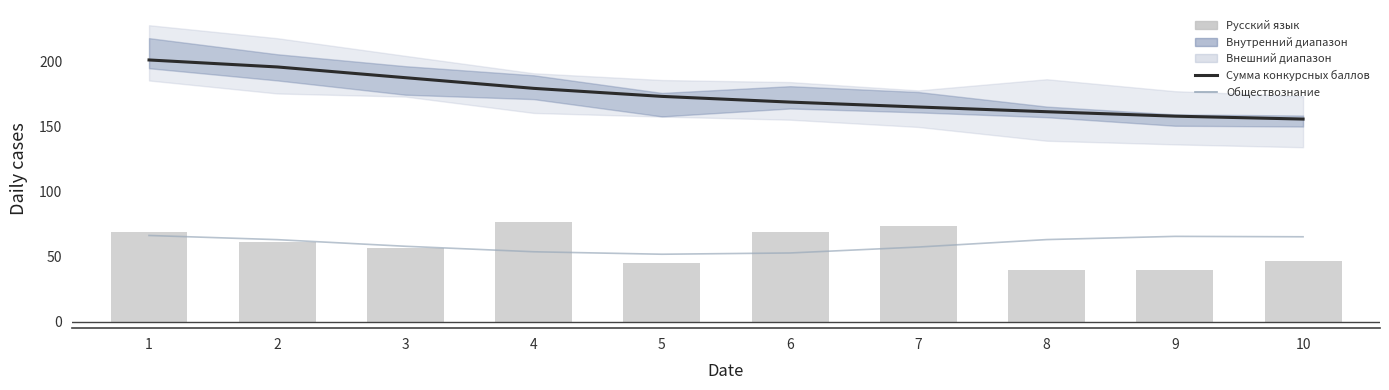

Does the chart contain stacked bars?

No